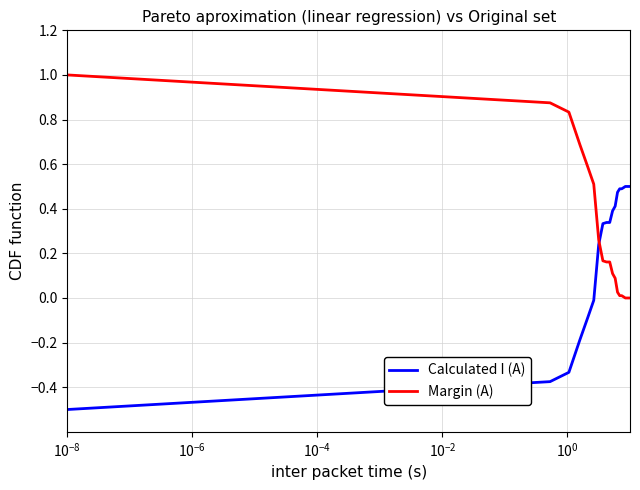

Rank the series by their maximum value, from lowest to highest.

Calculated I (A), Margin (A)